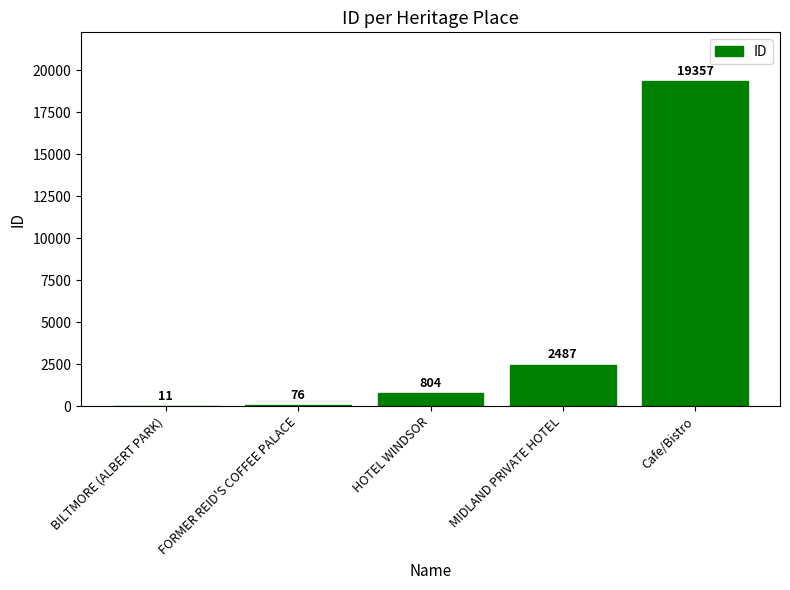

The value at Cafe/Bistro is 19357. True or false?

True